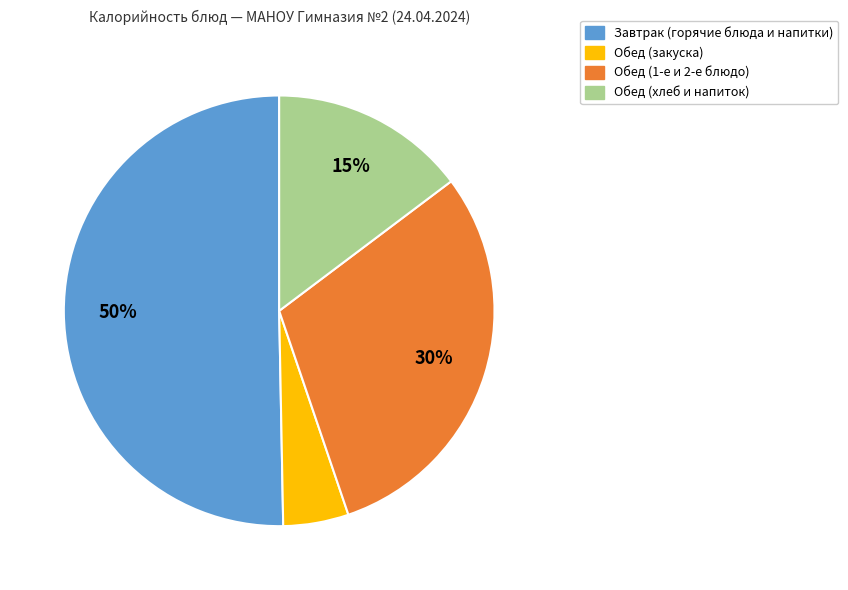

To the nearest percent, what is the average slice percentage?

25%